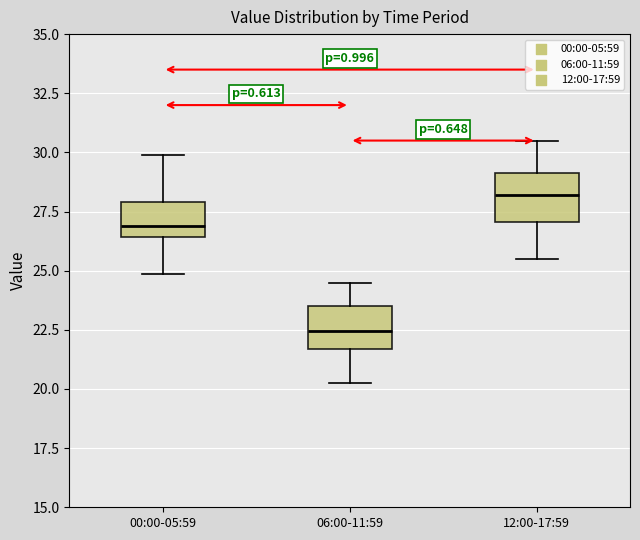

Reading left to right, transcribe this box plot: for each box, give where its median line is, the range the box spans, and where its two whiskers end, as read against the y-axis. The values are not printed on the chart, so give them approximately, as read against the axis.

00:00-05:59: median 27.0, box 26.5 to 28.0, whiskers 25.0 to 30.0
06:00-11:59: median 22.5, box 21.5 to 23.5, whiskers 20.5 to 24.5
12:00-17:59: median 28.0, box 27.0 to 29.0, whiskers 25.5 to 30.5